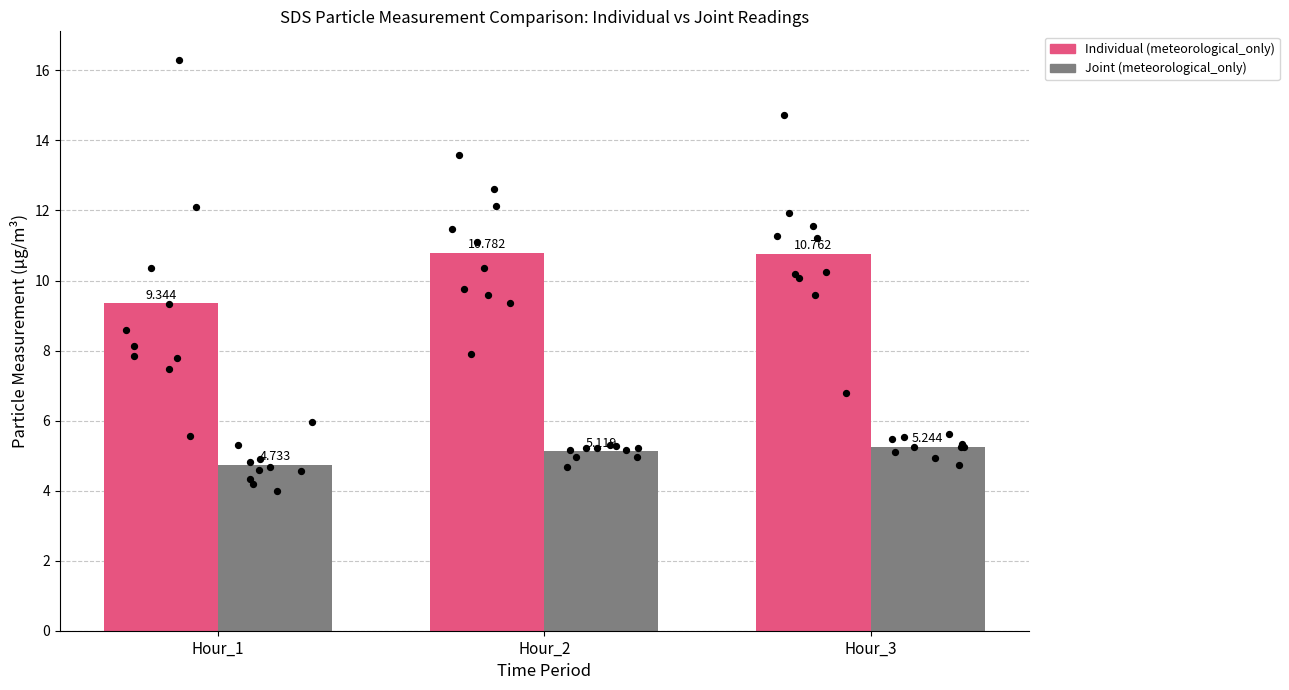

Is the value of Joint (meteorological_only) at Hour_1 greater than the value of Individual (meteorological_only) at Hour_3?

No